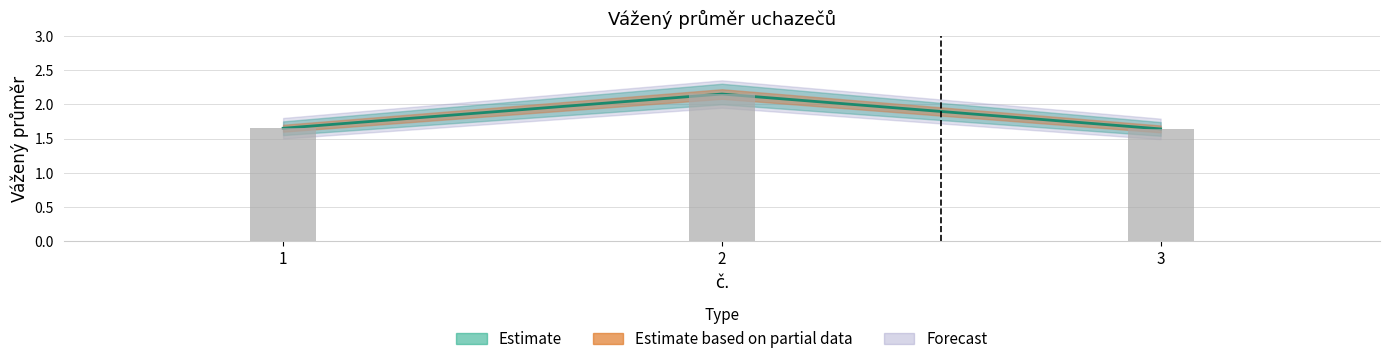

What is the value of the 2nd bar from the left?

2.1